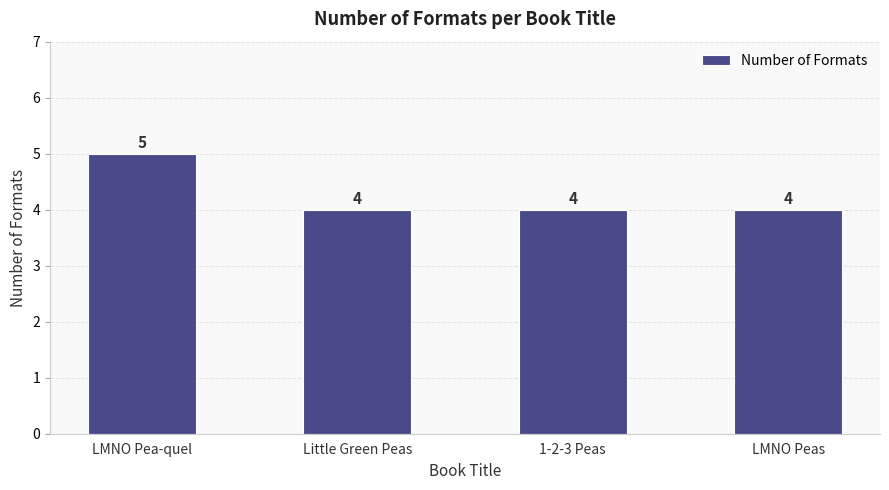

How many distinct data groups are displayed?

1